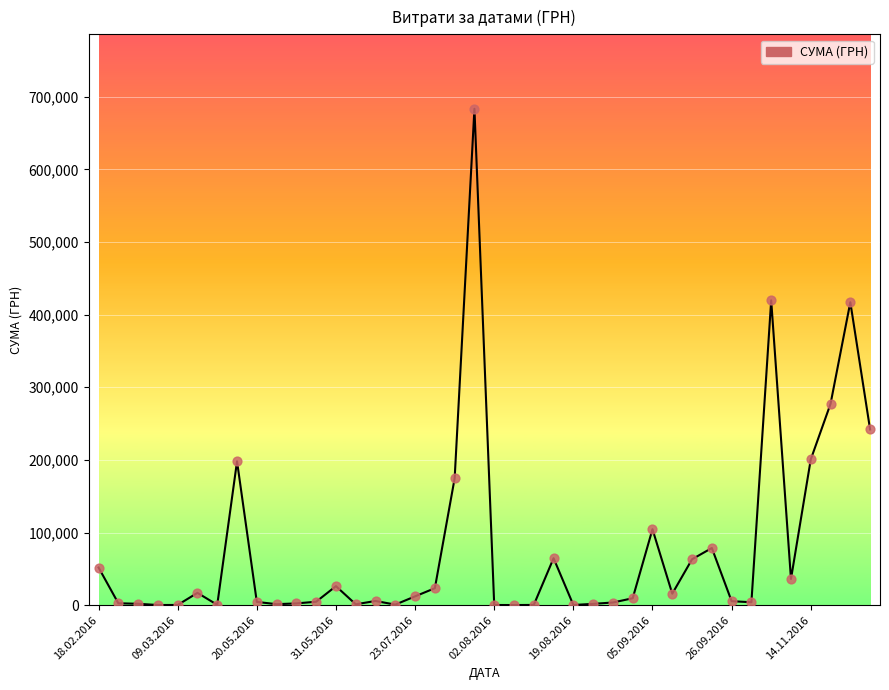

What is the maximum value shown in the chart?

683524.8